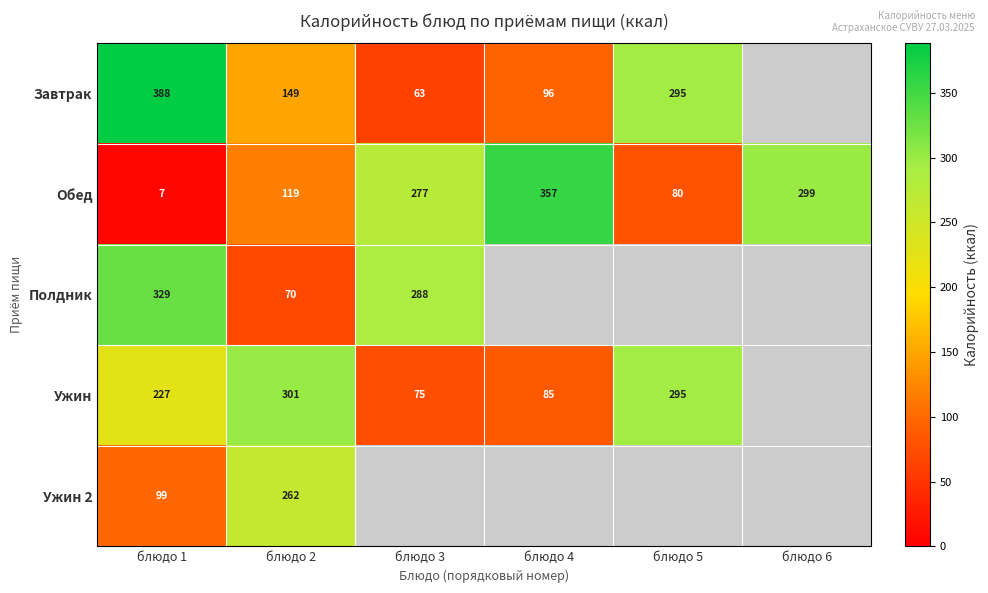

Rank the series by their maximum value, from highest to lowest.

Завтрак, Обед, Полдник, Ужин, Ужин 2